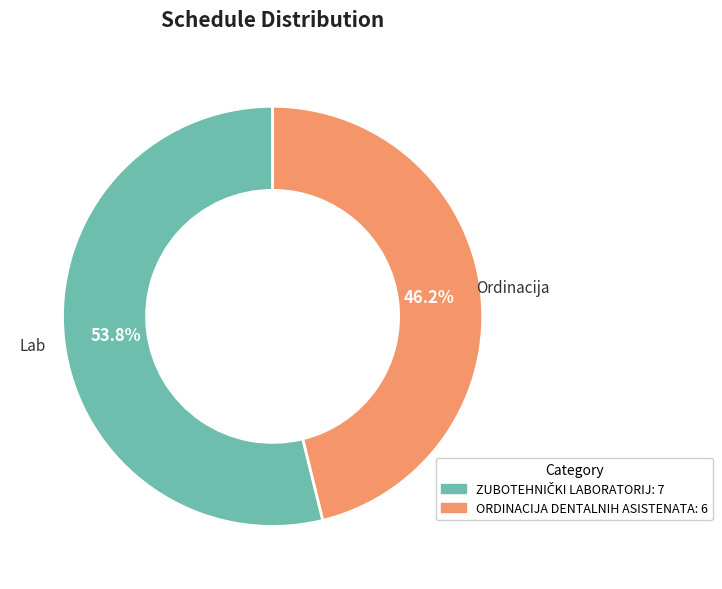

Does any single category account for the majority?

Yes